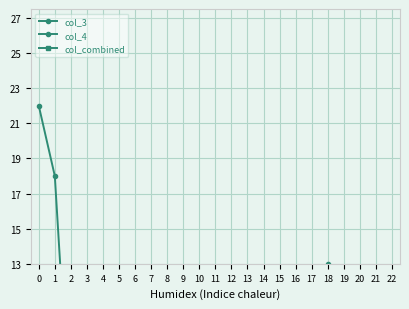

How many distinct data groups are displayed?

3